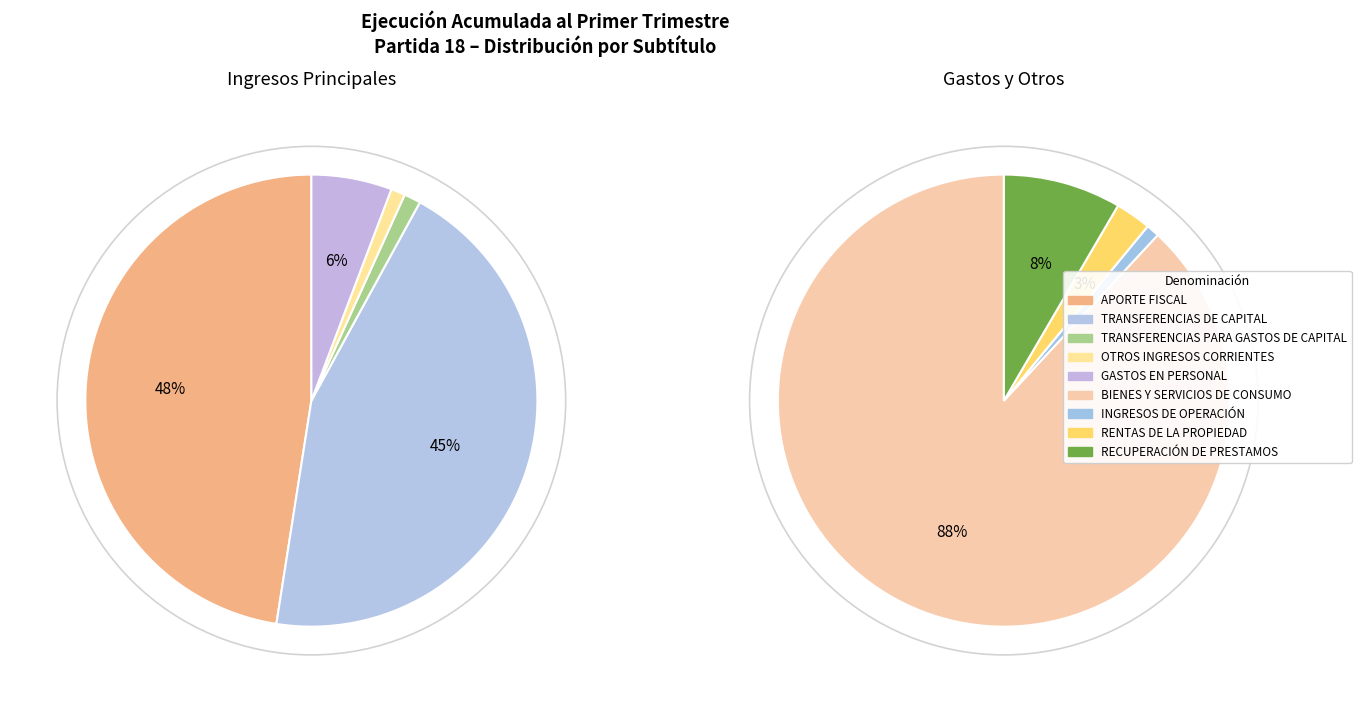

How many slices are in this pie chart?

9